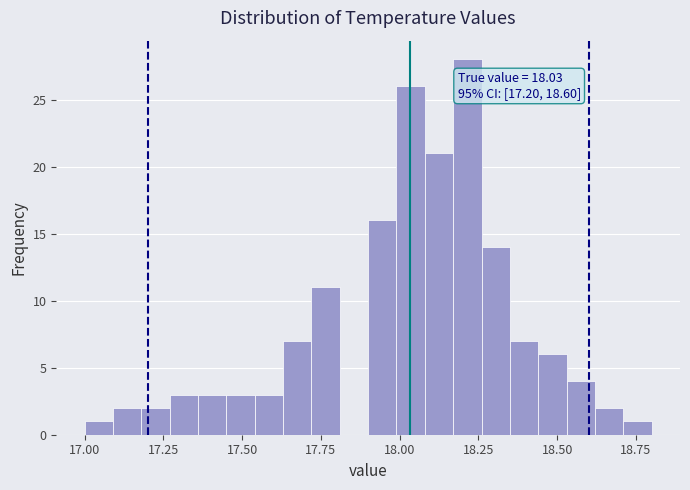

Around what value on the x-axis is the tallest bar? Give the approximate position of its centre, as read against the axis.

18.20